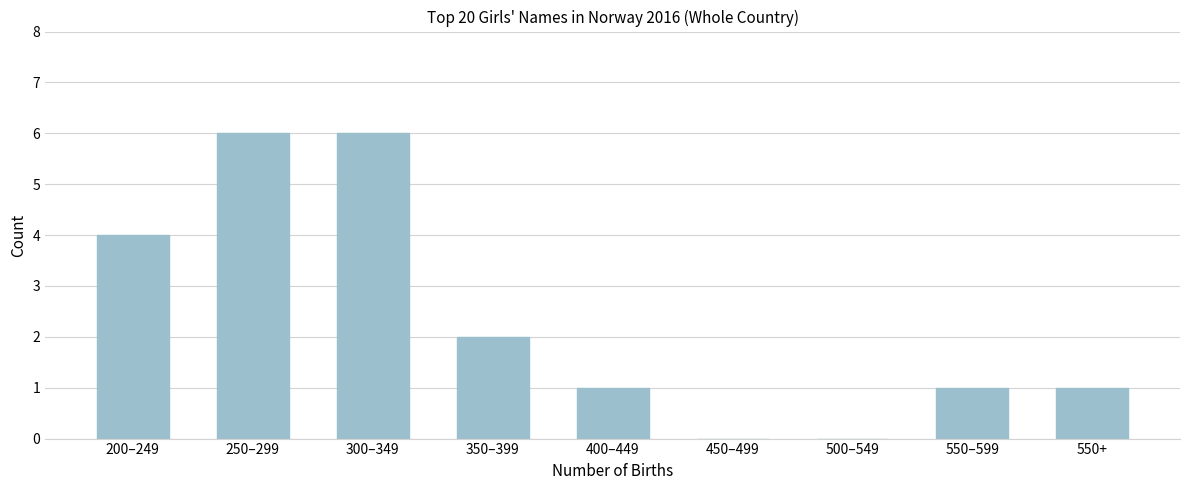

Reading left to right, list all the values displayed in this chart.

200–249=4	250–299=6	300–349=6	350–399=2	400–449=1	450–499=0	500–549=0	550–599=1	550+=1